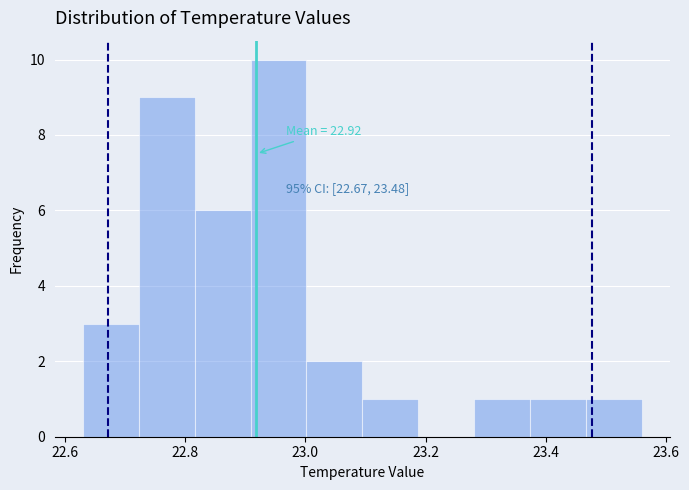

Over which range of the x-axis is the bar tallest?

22.90 to 23.00